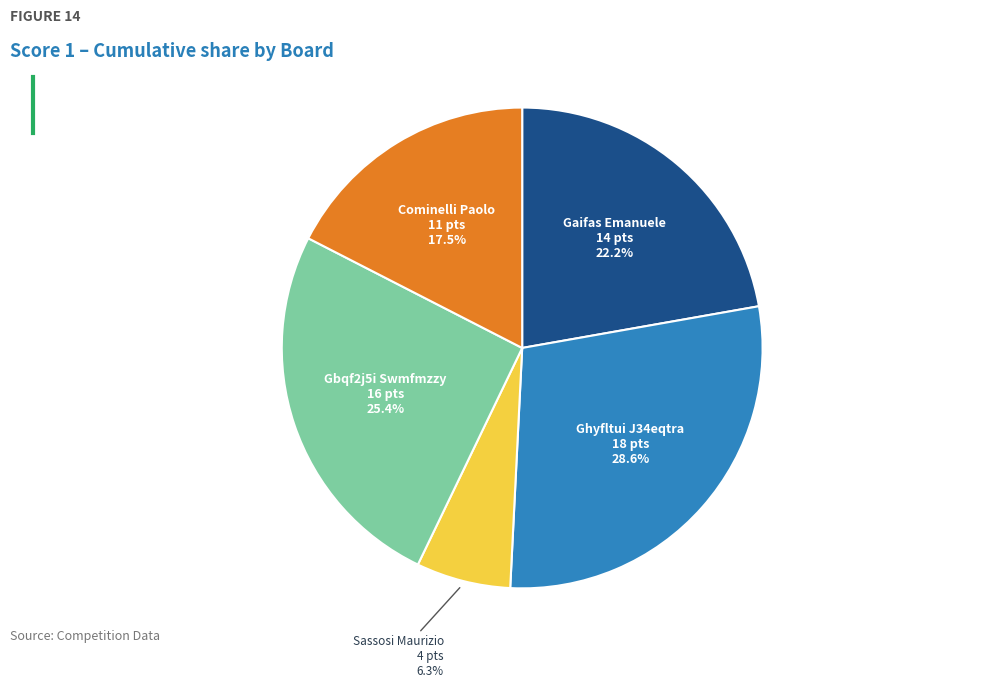

Count the number of slices in the pie.

5